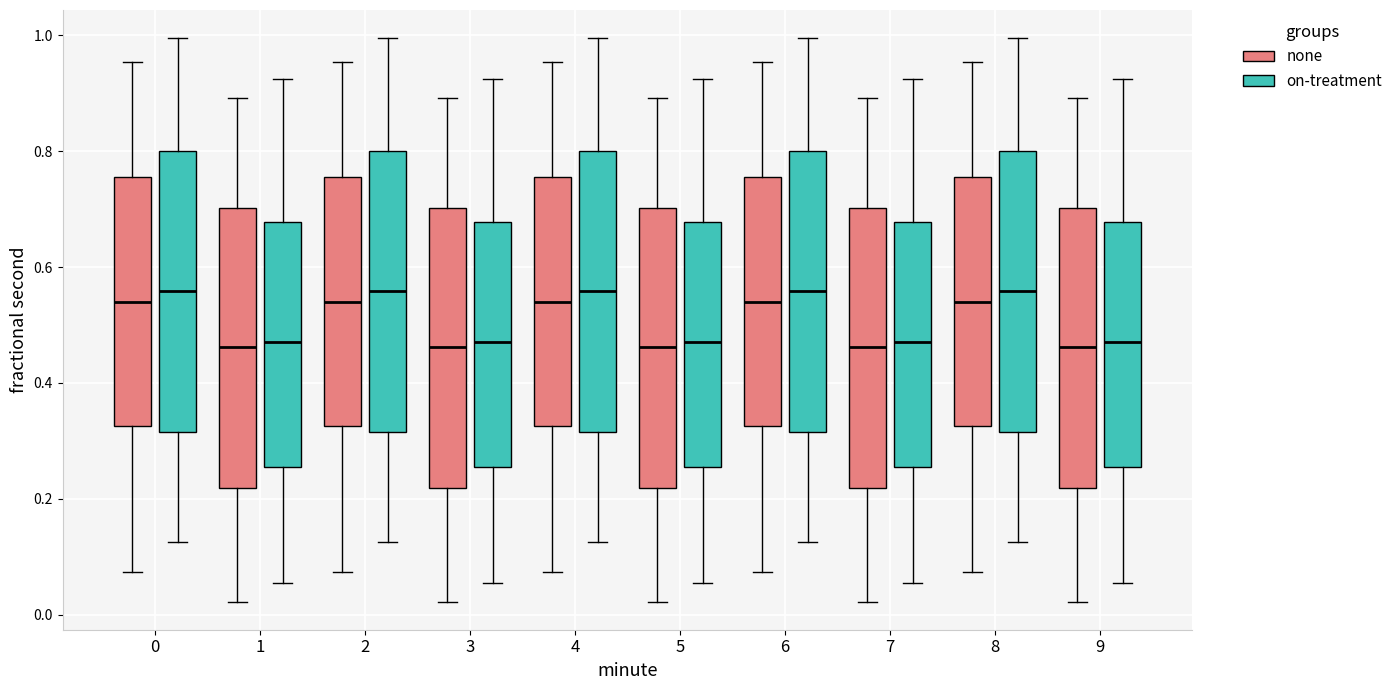

Reading left to right, transcribe this box plot: for each box, give where its median line is, the range the box spans, and where its two whiskers end, as read against the y-axis. The values are not printed on the chart, so give them approximately, as read against the axis.

0 (none): median 0.54, box 0.32 to 0.76, whiskers 0.08 to 0.96
0 (on-treatment): median 0.56, box 0.32 to 0.80, whiskers 0.12 to 1.00
1 (none): median 0.46, box 0.22 to 0.70, whiskers 0.02 to 0.90
1 (on-treatment): median 0.48, box 0.26 to 0.68, whiskers 0.06 to 0.92
2 (none): median 0.54, box 0.32 to 0.76, whiskers 0.08 to 0.96
2 (on-treatment): median 0.56, box 0.32 to 0.80, whiskers 0.12 to 1.00
3 (none): median 0.46, box 0.22 to 0.70, whiskers 0.02 to 0.90
3 (on-treatment): median 0.48, box 0.26 to 0.68, whiskers 0.06 to 0.92
4 (none): median 0.54, box 0.32 to 0.76, whiskers 0.08 to 0.96
4 (on-treatment): median 0.56, box 0.32 to 0.80, whiskers 0.12 to 1.00
5 (none): median 0.46, box 0.22 to 0.70, whiskers 0.02 to 0.90
5 (on-treatment): median 0.48, box 0.26 to 0.68, whiskers 0.06 to 0.92
6 (none): median 0.54, box 0.32 to 0.76, whiskers 0.08 to 0.96
6 (on-treatment): median 0.56, box 0.32 to 0.80, whiskers 0.12 to 1.00
7 (none): median 0.46, box 0.22 to 0.70, whiskers 0.02 to 0.90
7 (on-treatment): median 0.48, box 0.26 to 0.68, whiskers 0.06 to 0.92
8 (none): median 0.54, box 0.32 to 0.76, whiskers 0.08 to 0.96
8 (on-treatment): median 0.56, box 0.32 to 0.80, whiskers 0.12 to 1.00
9 (none): median 0.46, box 0.22 to 0.70, whiskers 0.02 to 0.90
9 (on-treatment): median 0.48, box 0.26 to 0.68, whiskers 0.06 to 0.92